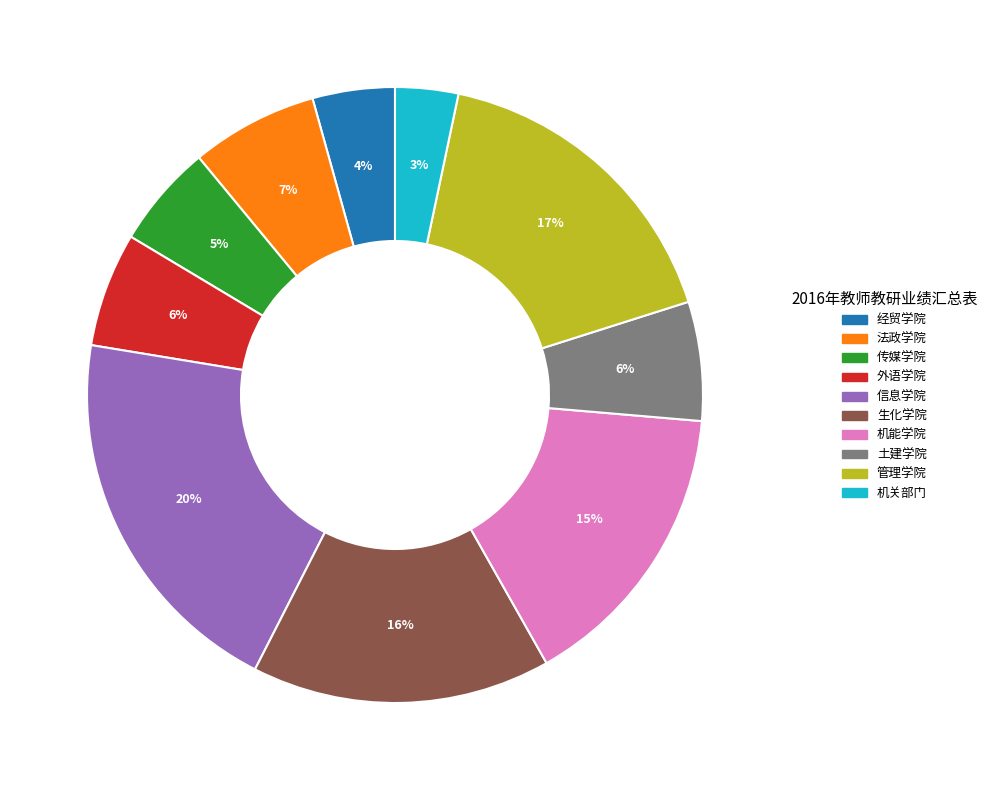

What percentage is the 机能学院 slice, to the nearest percent?

15%